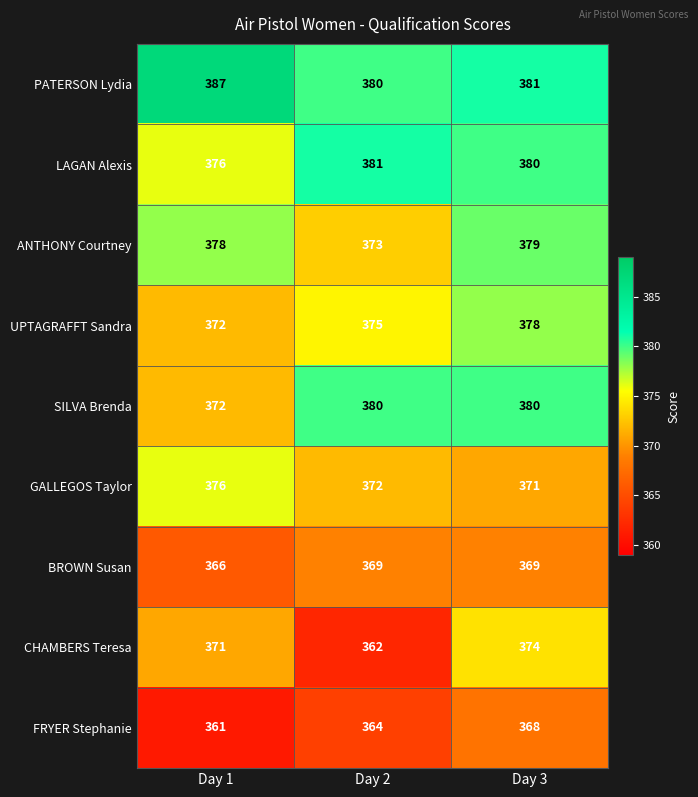

At which category is the sum across all series the highest?

Day 3